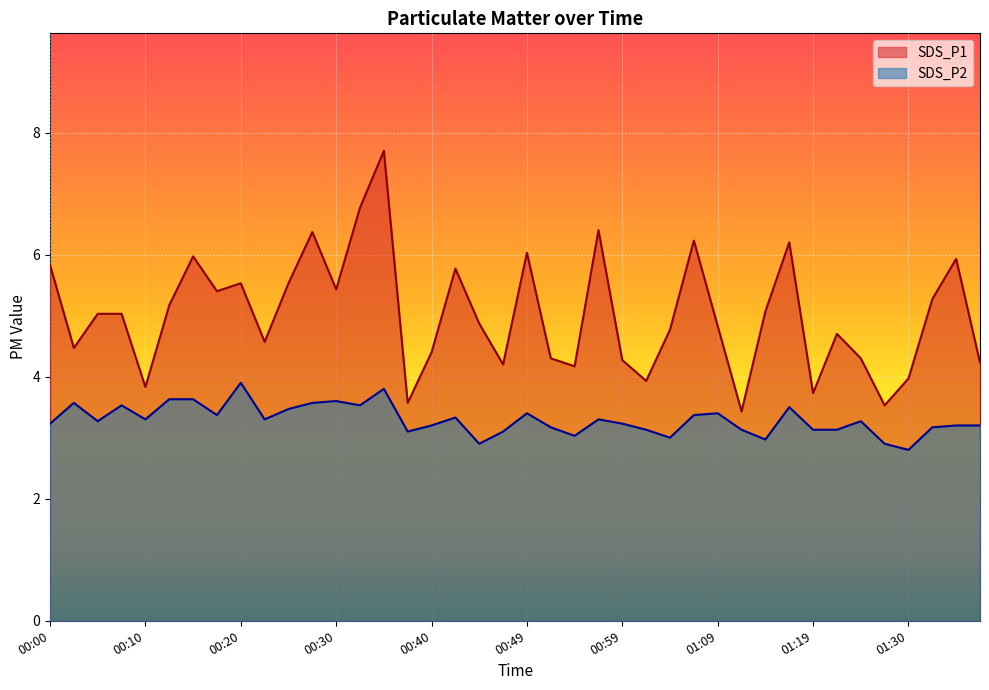

Reading left to right, what are all the values shown in this chart?

SDS_P1: 5.8	4.5	5.0	5.0	3.8	5.2	6.0	5.4	5.5	4.6	5.5	6.4	5.4	6.8	7.7	3.6	4.4	5.8	4.9	4.2	6.0	4.3	4.2	6.4	4.3	3.9	4.8	6.2	4.8	3.4	5.1	6.2	3.7	4.7	4.3	3.5	4.0	5.3	5.9	4.2
SDS_P2: 3.2	3.6	3.3	3.5	3.3	3.6	3.6	3.4	3.9	3.3	3.5	3.6	3.6	3.5	3.8	3.1	3.2	3.3	2.9	3.1	3.4	3.2	3.0	3.3	3.2	3.1	3.0	3.4	3.4	3.1	3.0	3.5	3.1	3.1	3.3	2.9	2.8	3.2	3.2	3.2